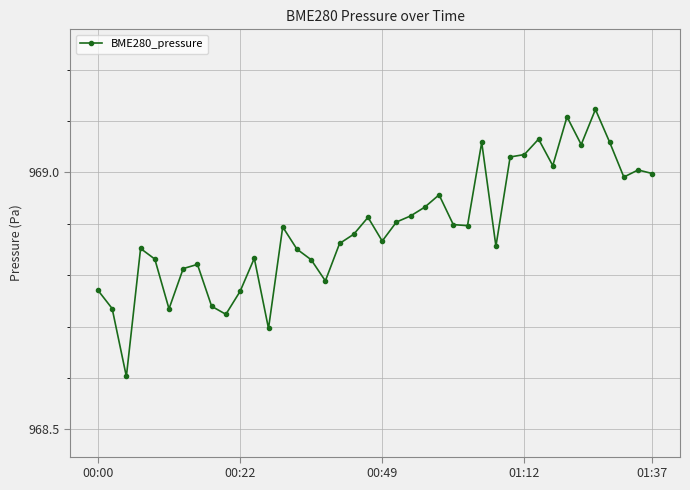

What is the sum of all values?

38755.7